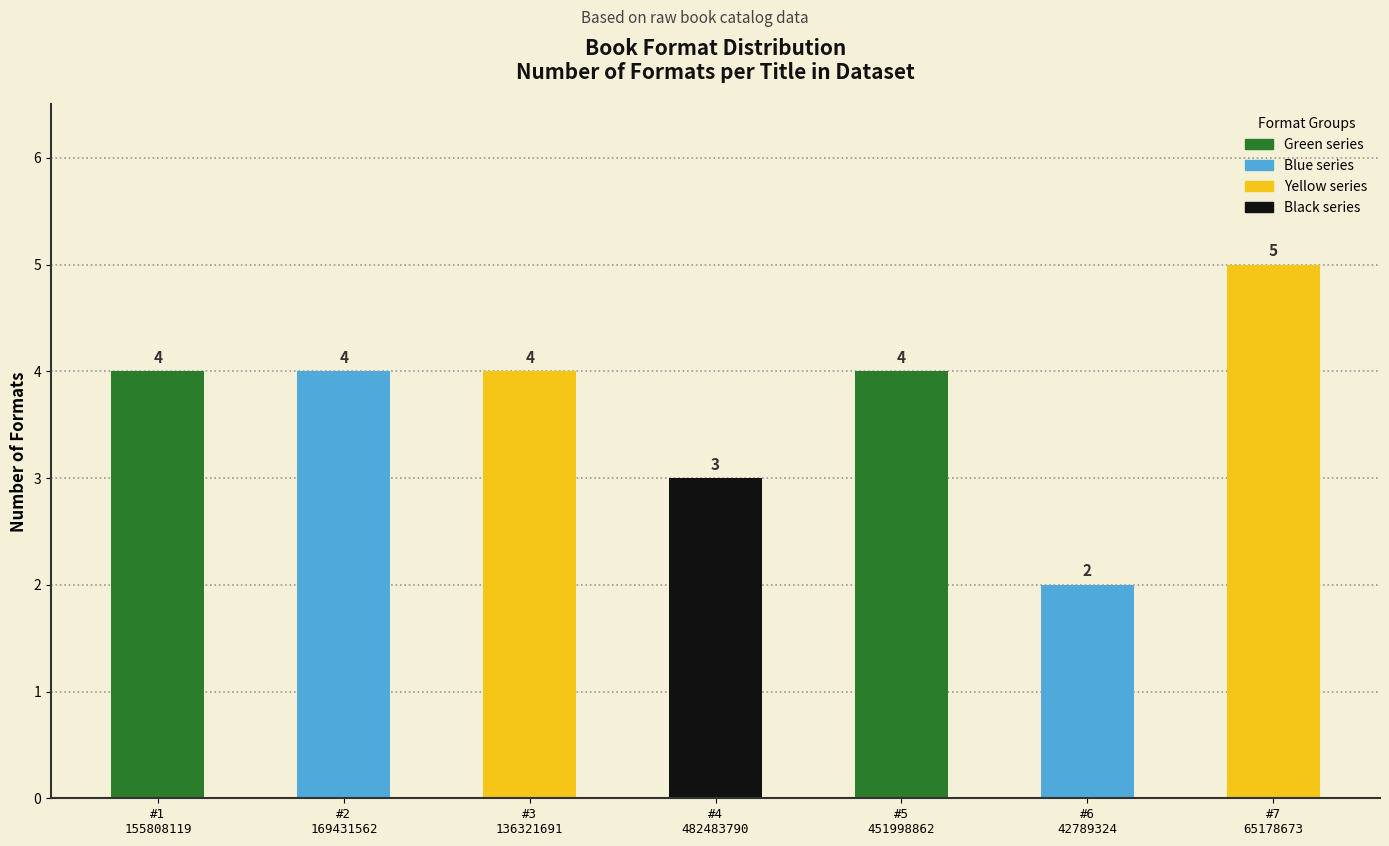

Reading left to right, list all the values displayed in this chart.

4	4	4	3	4	2	5